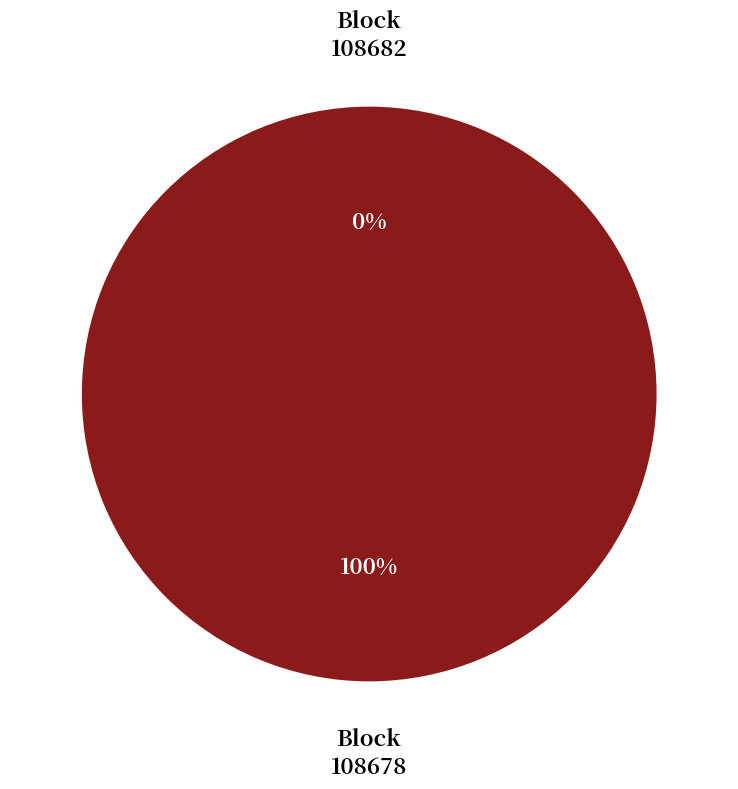

Is there any slice that represents more than half of the pie?

Yes